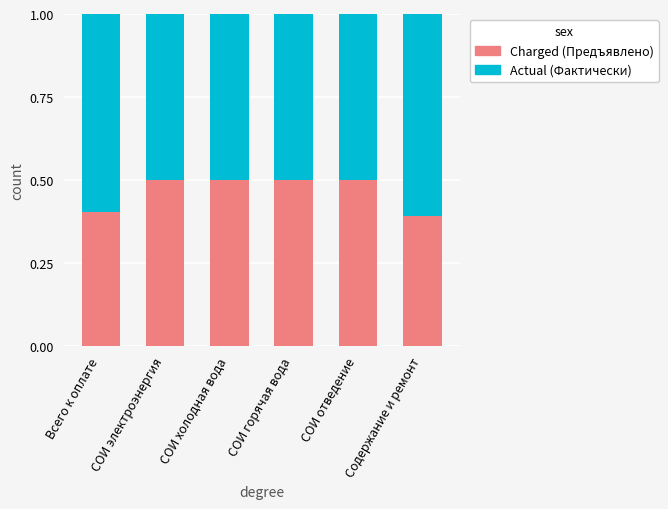

What is the sum of all Charged (Предъявлено) values?

2.8